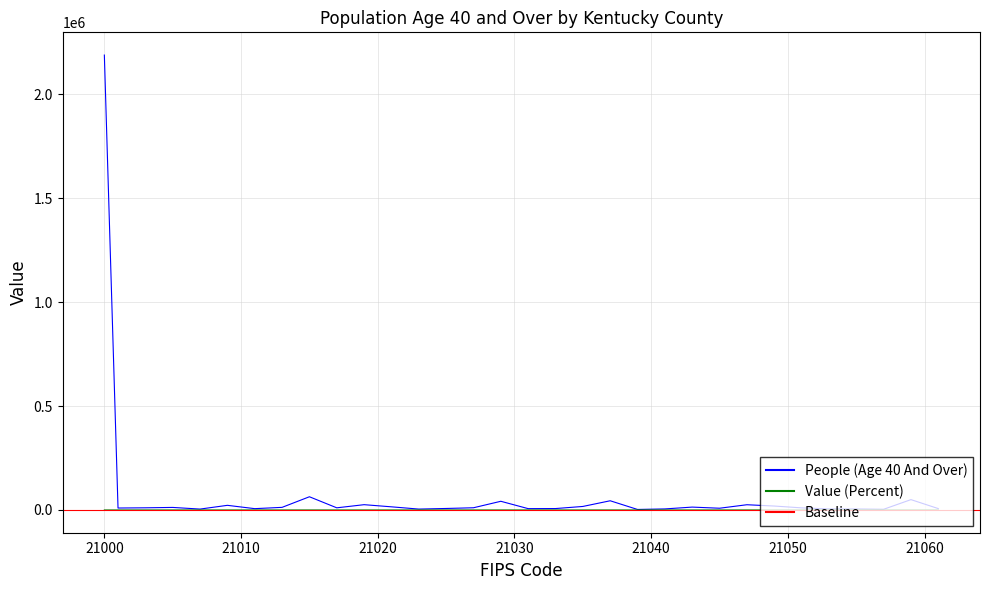

What is the value of the Value (Percent) point at the 13th from the left?

51.6